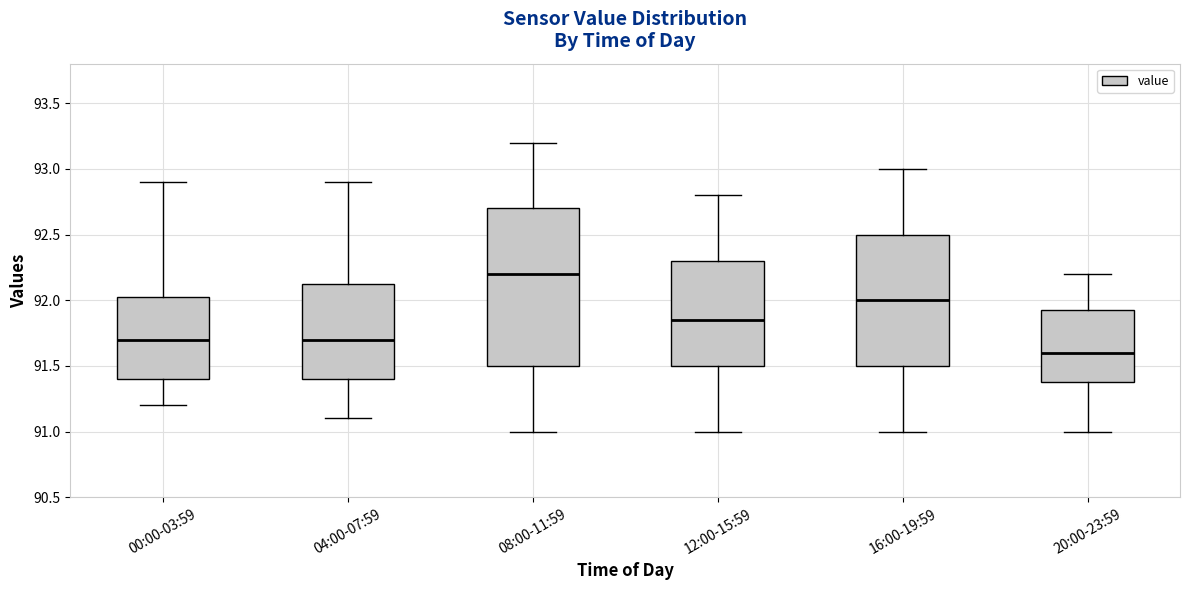

Reading left to right, transcribe this box plot: for each box, give where its median line is, the range the box spans, and where its two whiskers end, as read against the y-axis. The values are not printed on the chart, so give them approximately, as read against the axis.

00:00-03:59: median 91.70, box 91.40 to 92.05, whiskers 91.20 to 92.90
04:00-07:59: median 91.70, box 91.40 to 92.15, whiskers 91.10 to 92.90
08:00-11:59: median 92.20, box 91.50 to 92.70, whiskers 91.00 to 93.20
12:00-15:59: median 91.85, box 91.50 to 92.30, whiskers 91.00 to 92.80
16:00-19:59: median 92.00, box 91.50 to 92.50, whiskers 91.00 to 93.00
20:00-23:59: median 91.60, box 91.40 to 91.95, whiskers 91.00 to 92.20